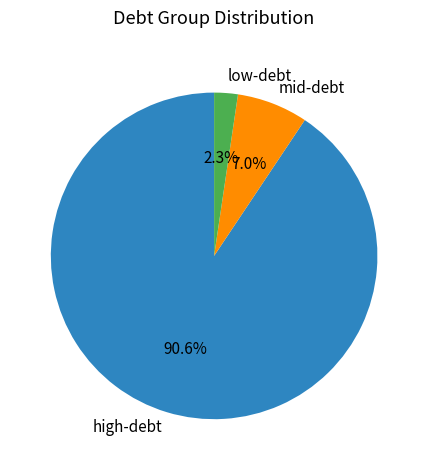

Rank the categories by value from highest to lowest.

high-debt, mid-debt, low-debt